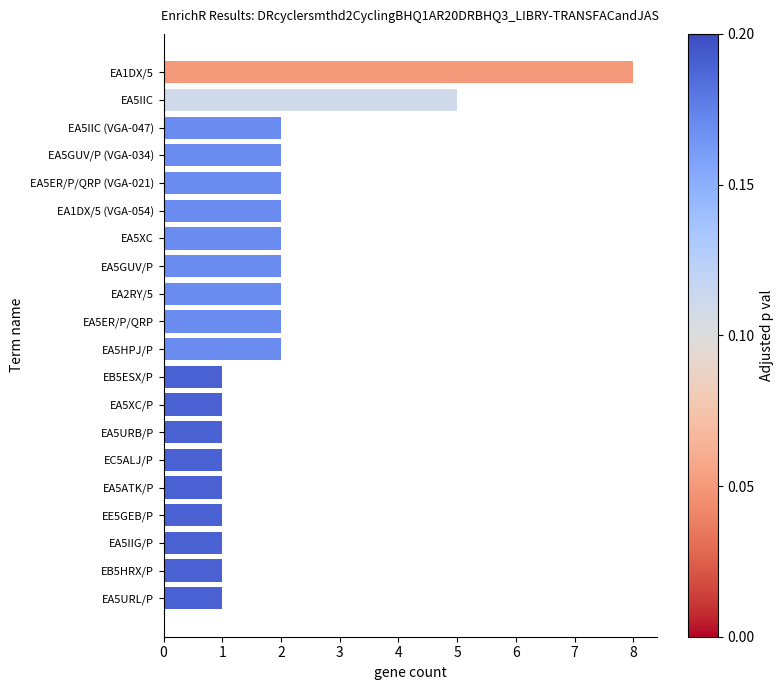

Reading bottom to top, transcribe all the data shown in this chart.

EA5URL/P=1	EB5HRX/P=1	EA5IIG/P=1	EE5GEB/P=1	EA5ATK/P=1	EC5ALJ/P=1	EA5URB/P=1	EA5XC/P=1	EB5ESX/P=1	EA5HPJ/P=2	EA5ER/P/QRP=2	EA2RY/5=2	EA5GUV/P=2	EA5XC=2	EA1DX/5 (VGA-054)=2	EA5ER/P/QRP (VGA-021)=2	EA5GUV/P (VGA-034)=2	EA5IIC (VGA-047)=2	EA5IIC=5	EA1DX/5=8